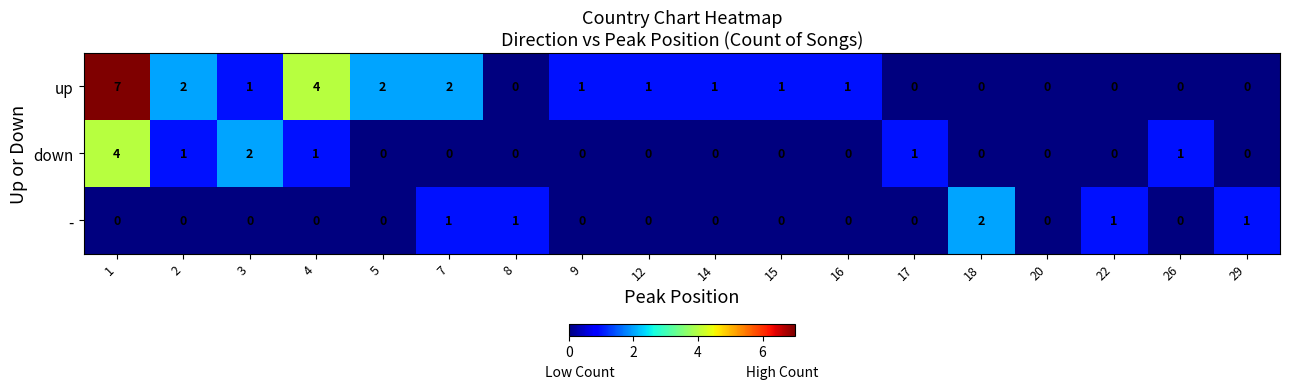

Which series has the widest spread of values?

up